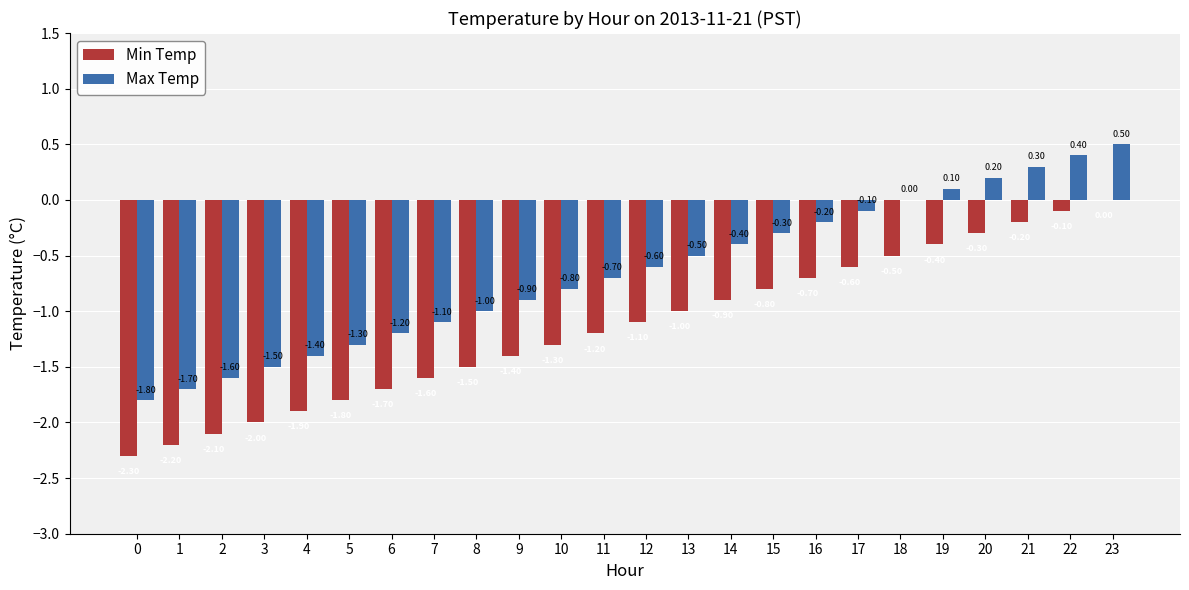

Count the number of data series in this chart.

2